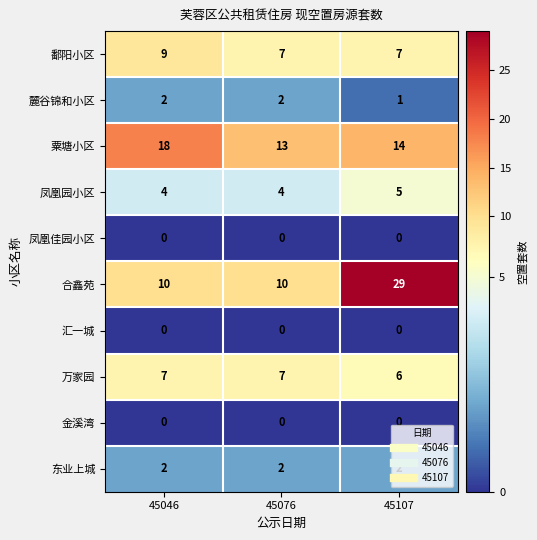

What is the sum of the 凤凰园小区 values at 45107 and 45046?

9